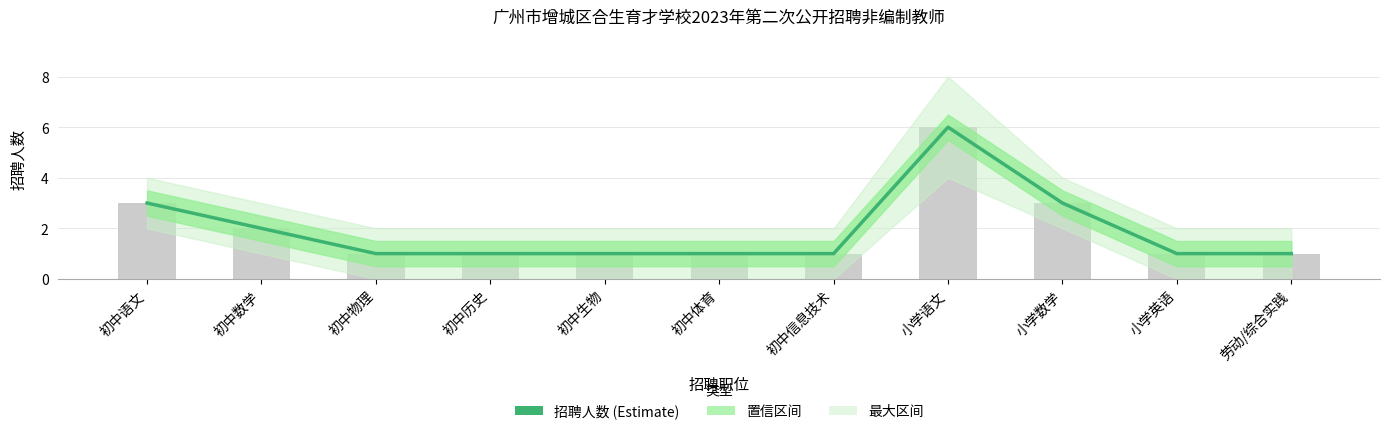

Rank the categories by value from lowest to highest.

初中物理, 初中历史, 初中生物, 初中体育, 初中信息技术, 小学英语, 劳动/综合实践, 初中数学, 初中语文, 小学数学, 小学语文